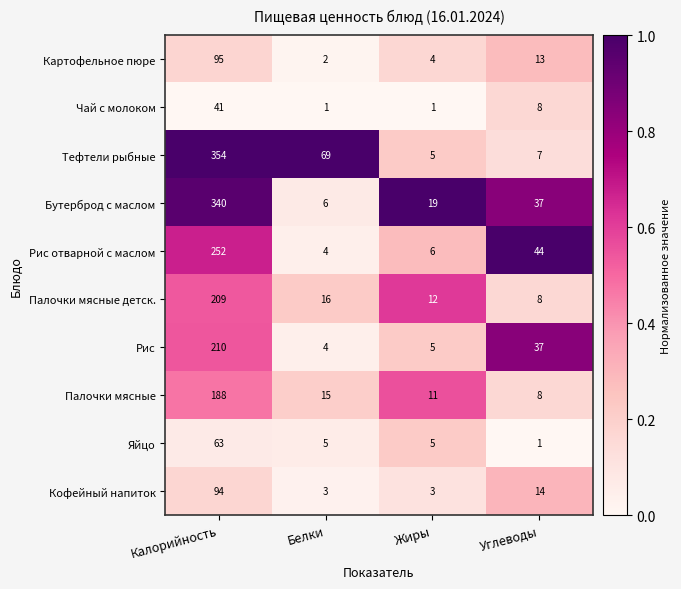

List the series in order of their peak value, highest first.

Тефтели рыбные, Бутерброд с маслом, Рис отварной с маслом, Рис, Палочки мясные детск., Палочки мясные, Картофельное пюре, Кофейный напиток, Яйцо, Чай с молоком